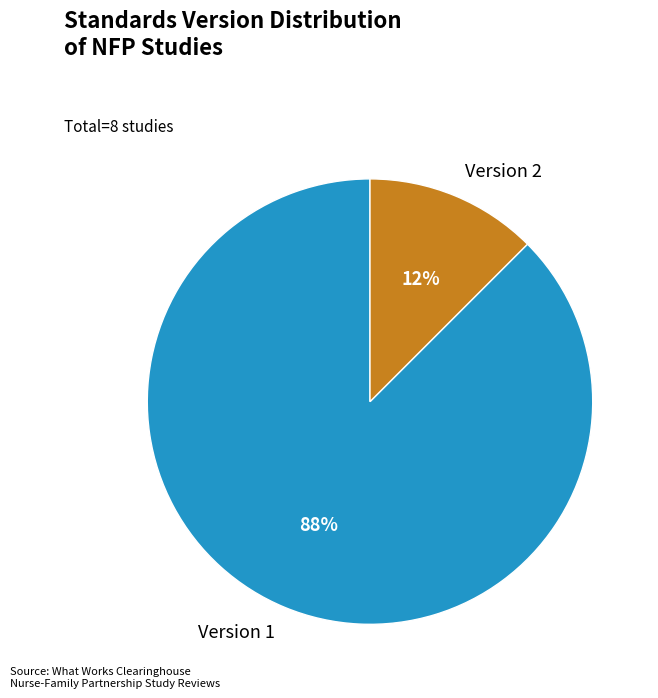

To the nearest percent, what is the average slice percentage?

50%